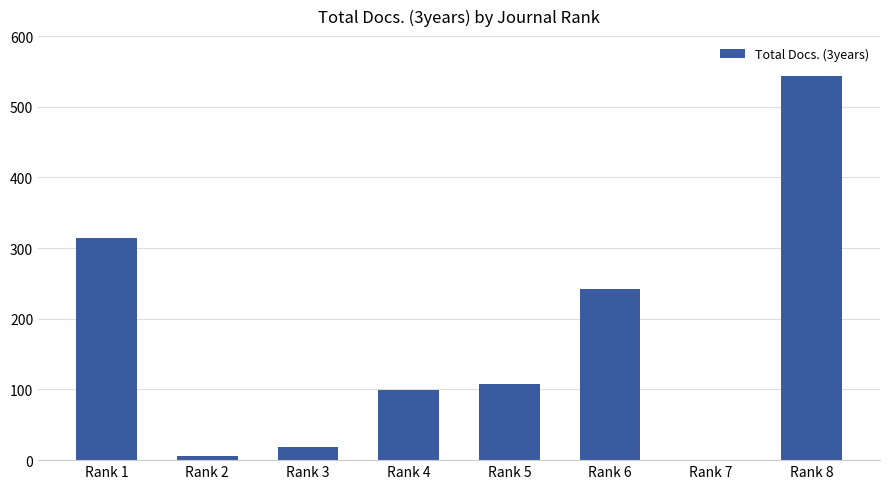

Which has a higher value, Rank 1 or Rank 7?

Rank 1